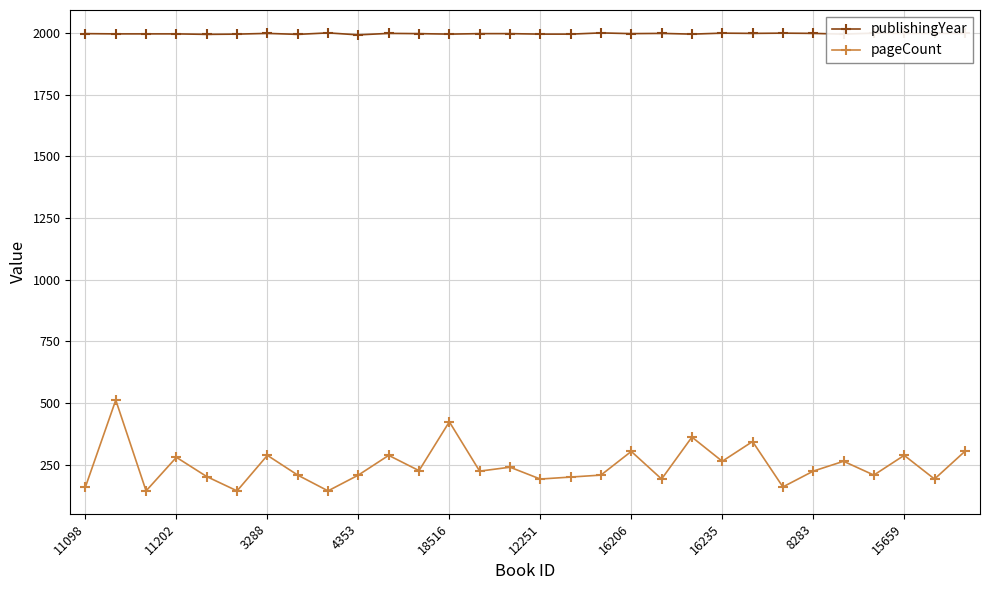

What is the sum of all publishingYear values?

59904